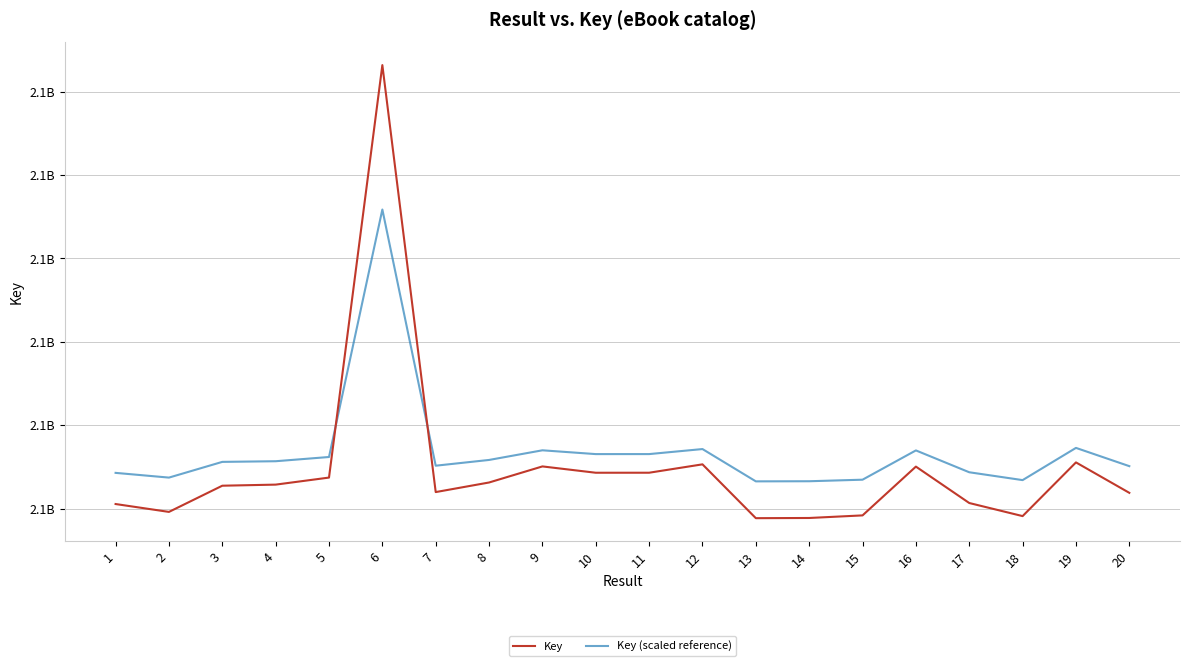

What are all the series names shown in the legend?

Key, Key (scaled reference)